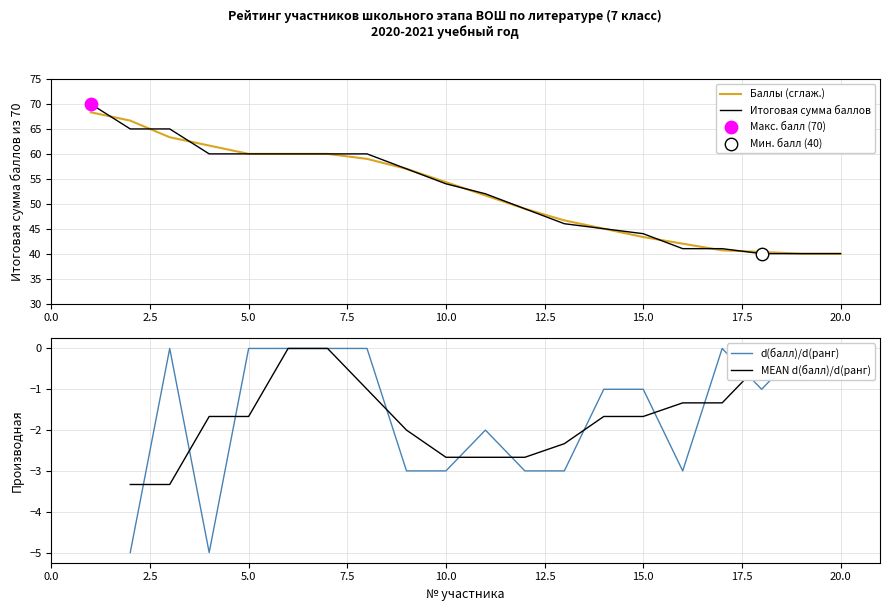

Between 9 and 18, which is larger?

9